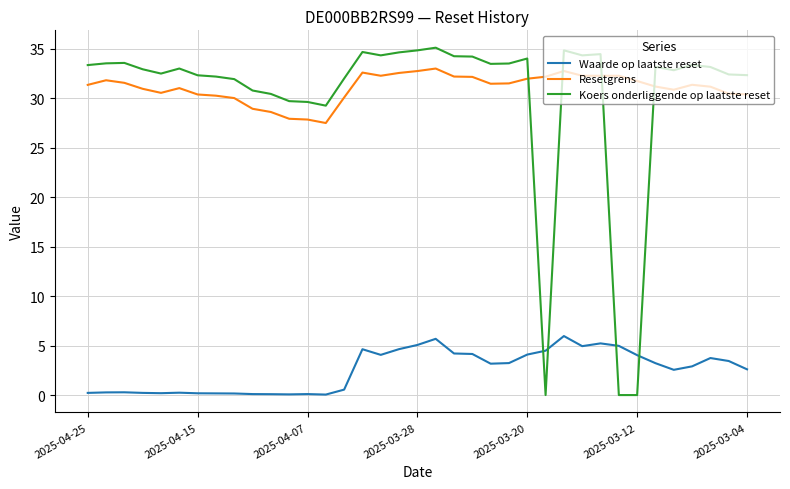

Which series ends up on top after the final intersection of Waarde op laatste reset and Koers onderliggende op laatste reset?

Koers onderliggende op laatste reset